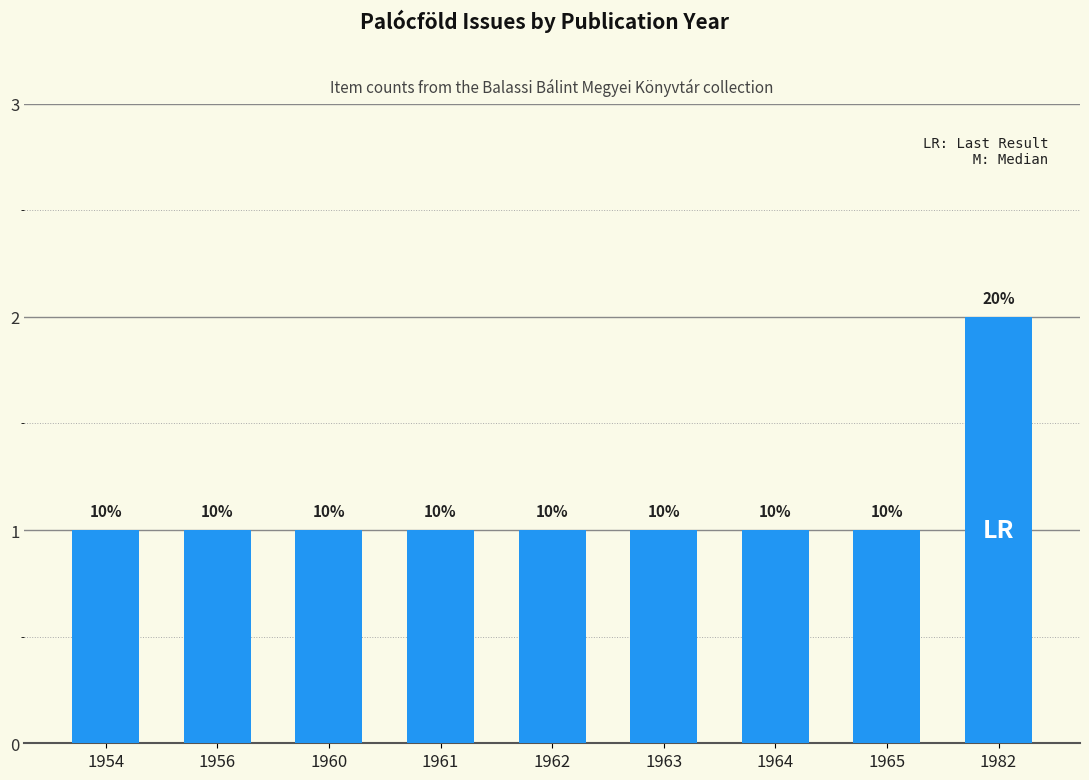

How many bars are there in total?

9